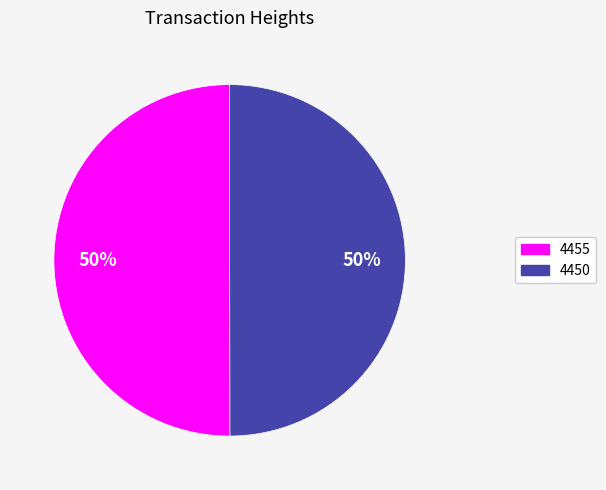

To the nearest percent, what percentage of the pie is 4455?

50%